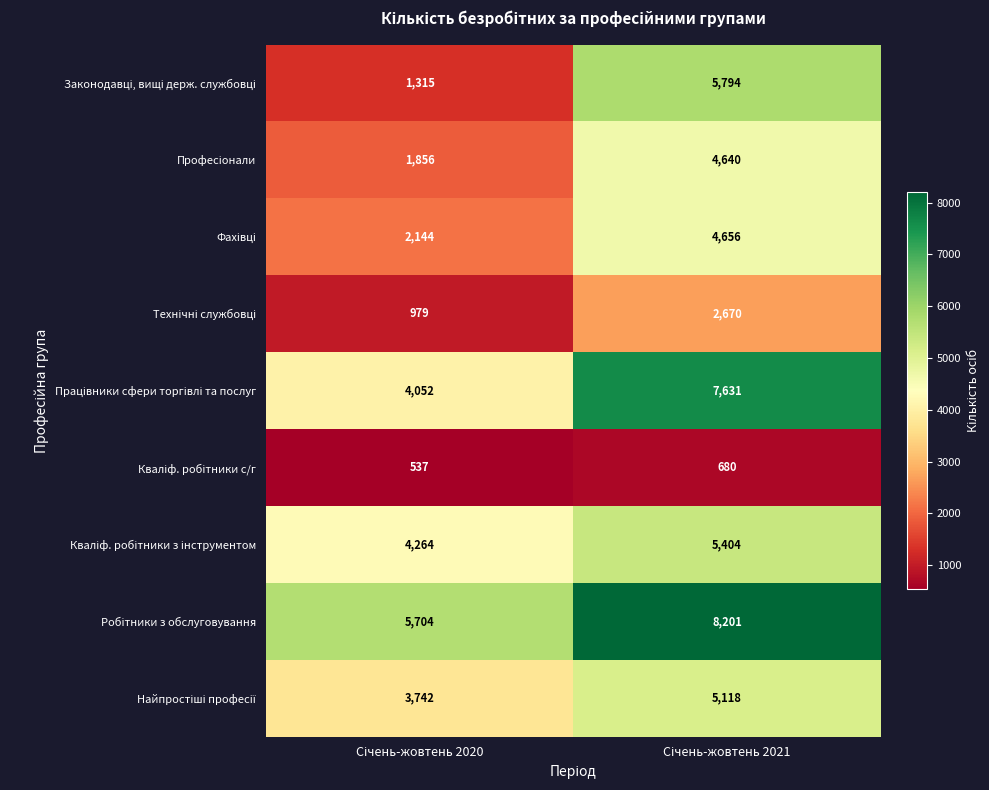

How many data points does each series have?

2